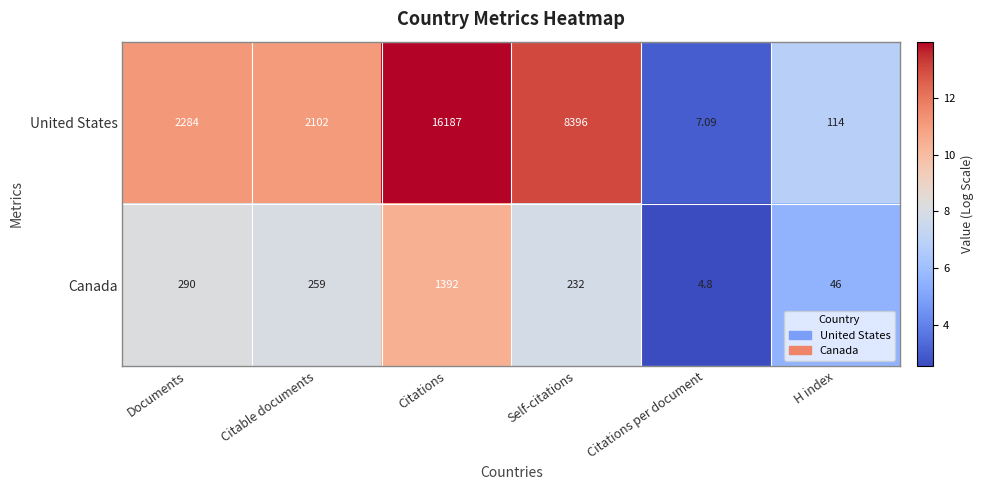

List the series in order of their peak value, highest first.

United States, Canada